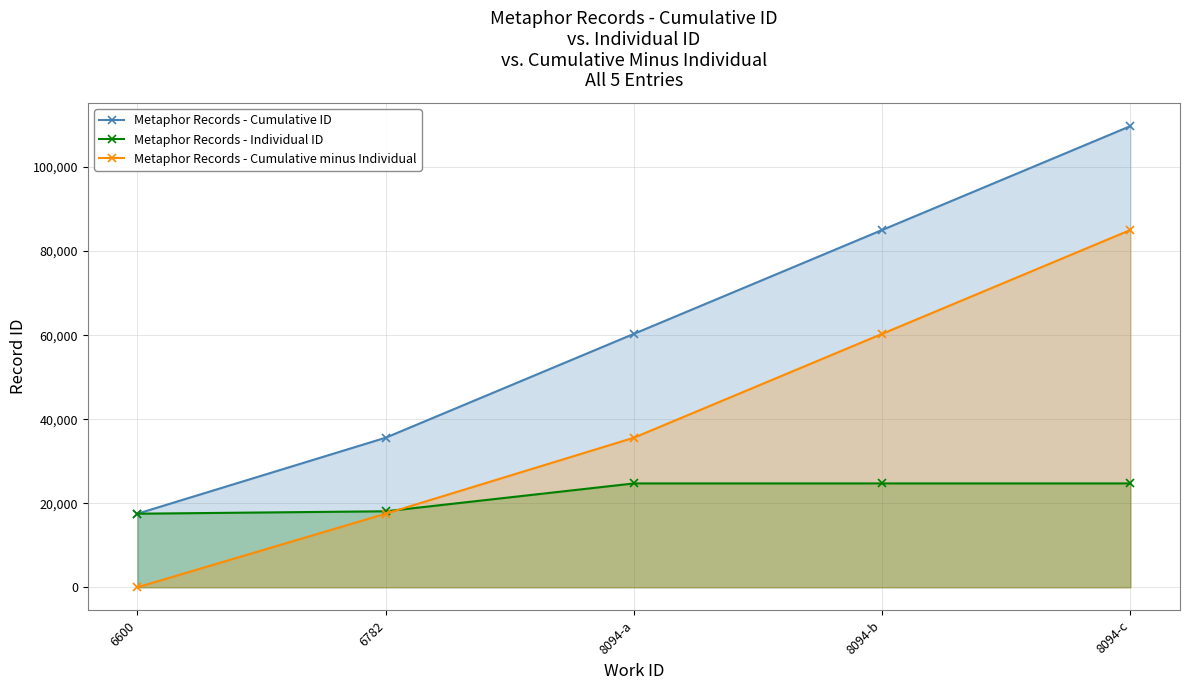

What is the label of the 3rd point from the left?

8094-a